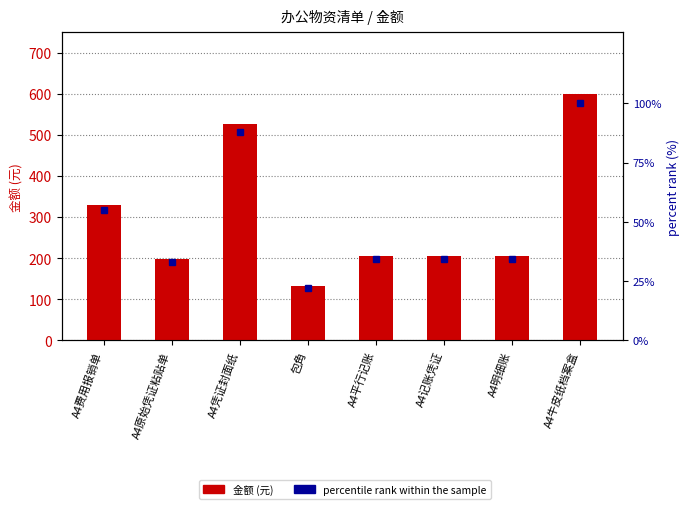

What is the greatest value displayed?

600